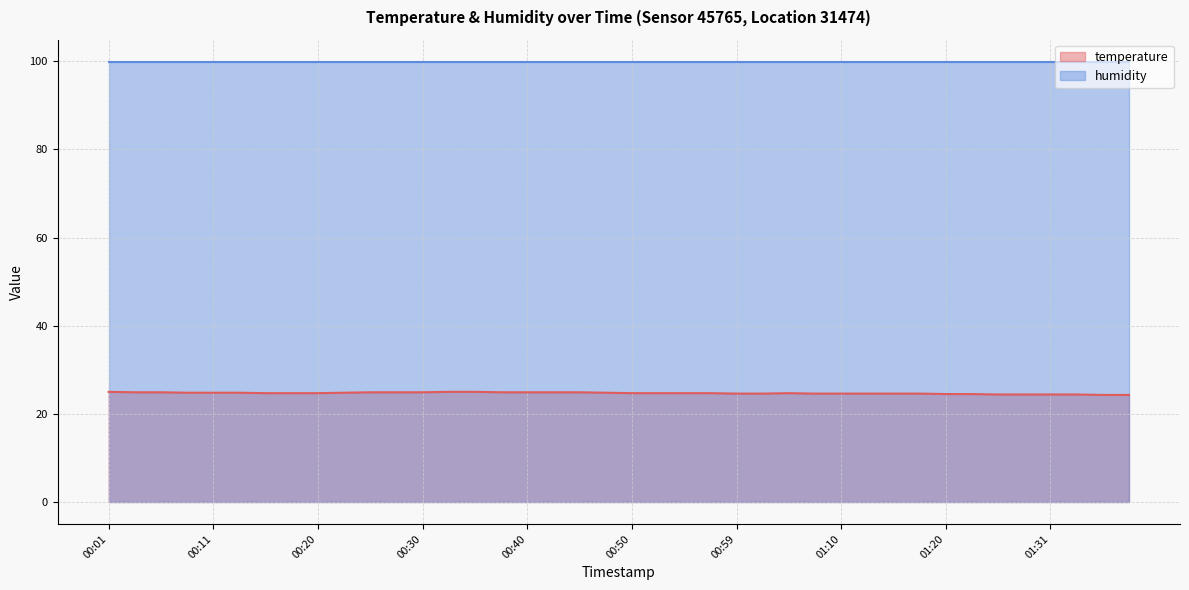

The chart shows a value of 24.9 at 00:40. True or false?

True